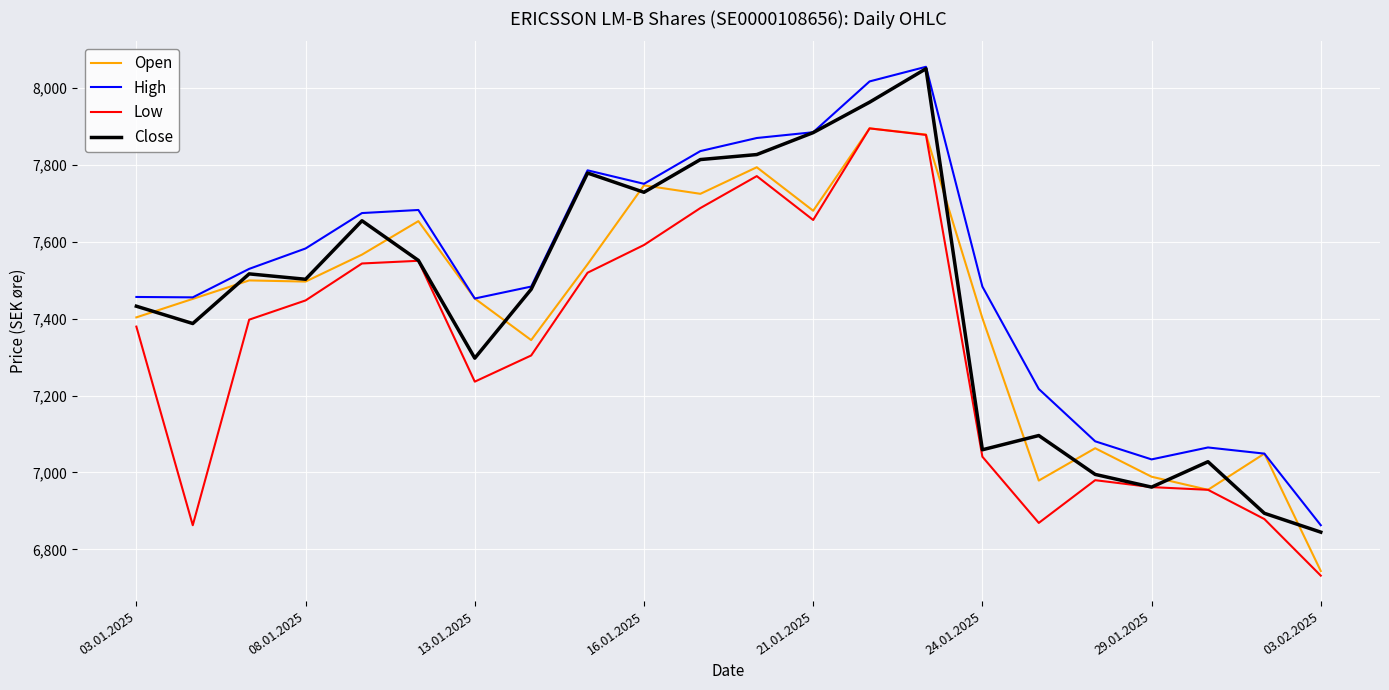

What is the highest value of the Low series?

7894